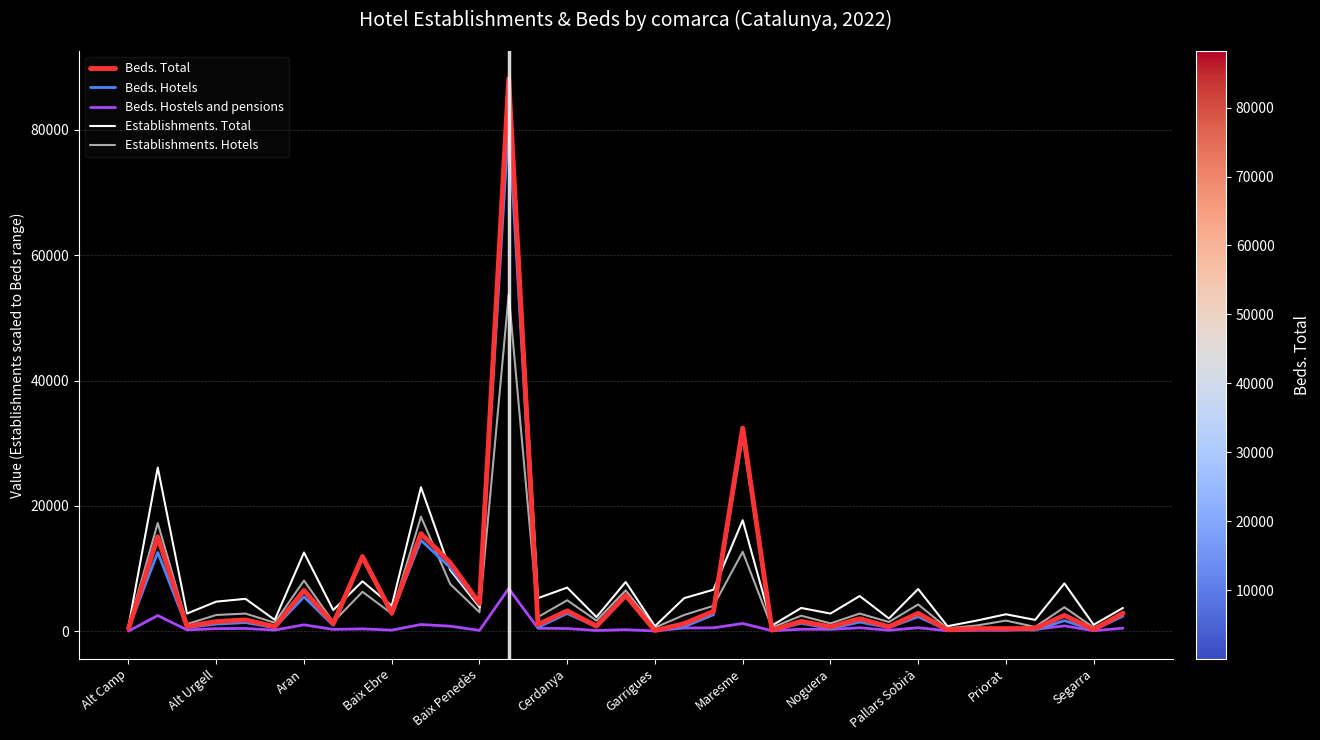

Which series has the largest range (max minus min)?

Beds. Total